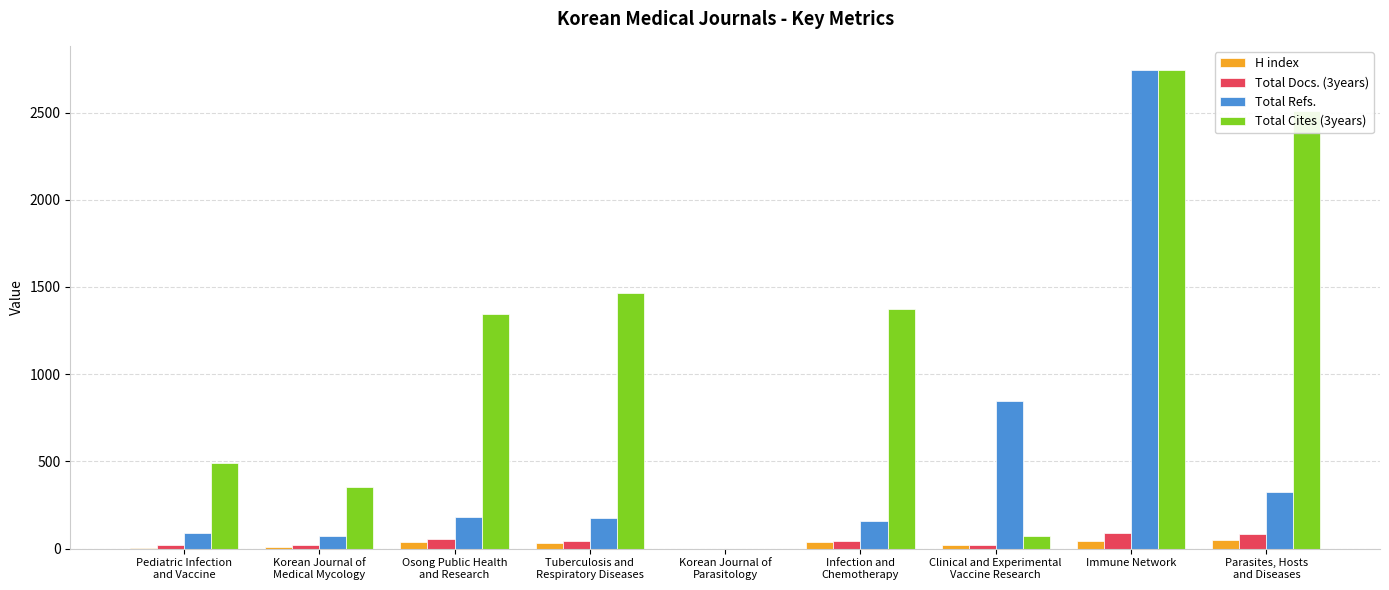

Which series has the largest total across all categories?

Total Cites (3years)